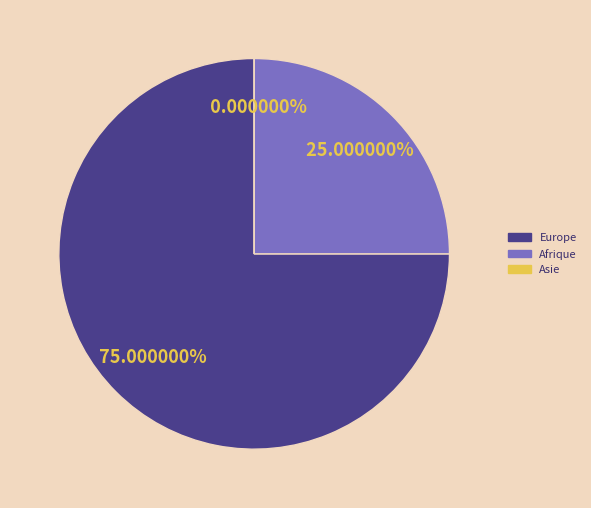

Which slice is the smallest?

Asie